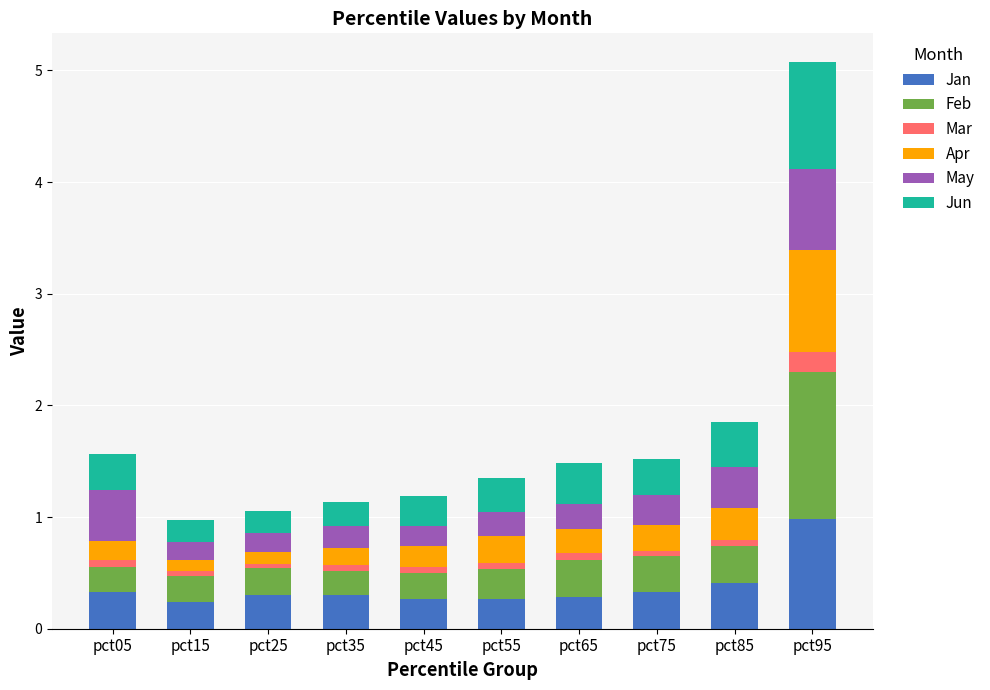

How many bars are there in total?

10